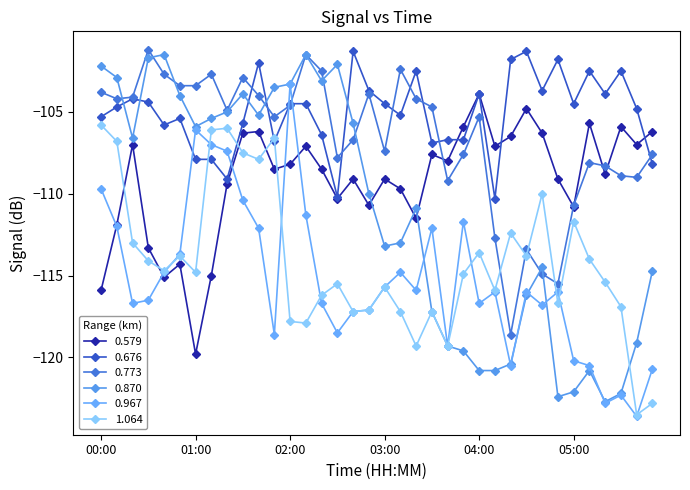

At which category does 1.064 reach its first local valley?

00:40